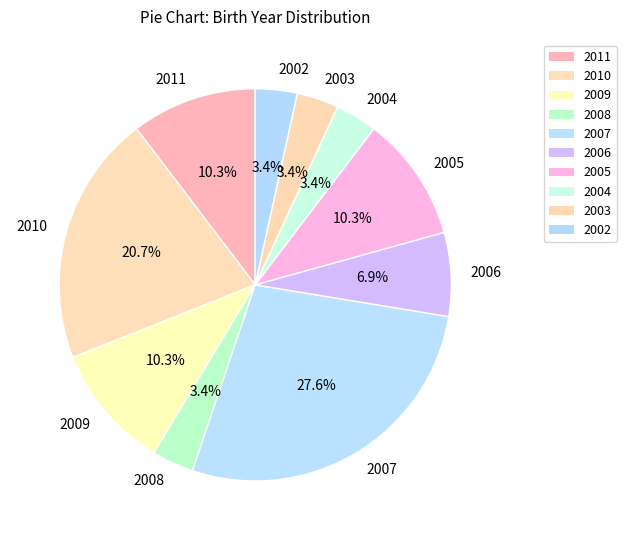

What is the largest slice in the pie chart?

2007